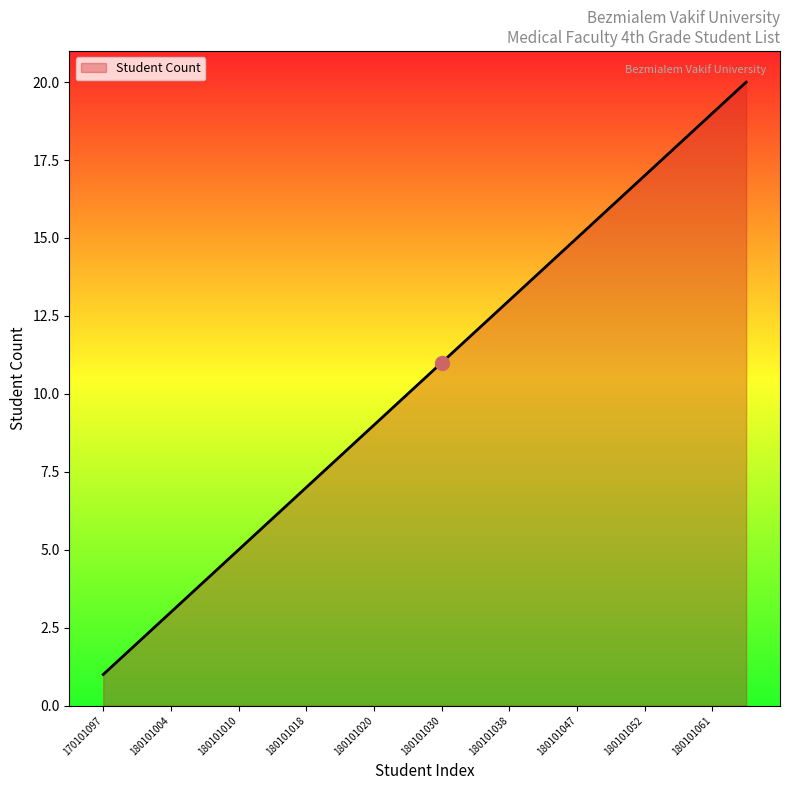

What is the maximum value shown in the chart?

20